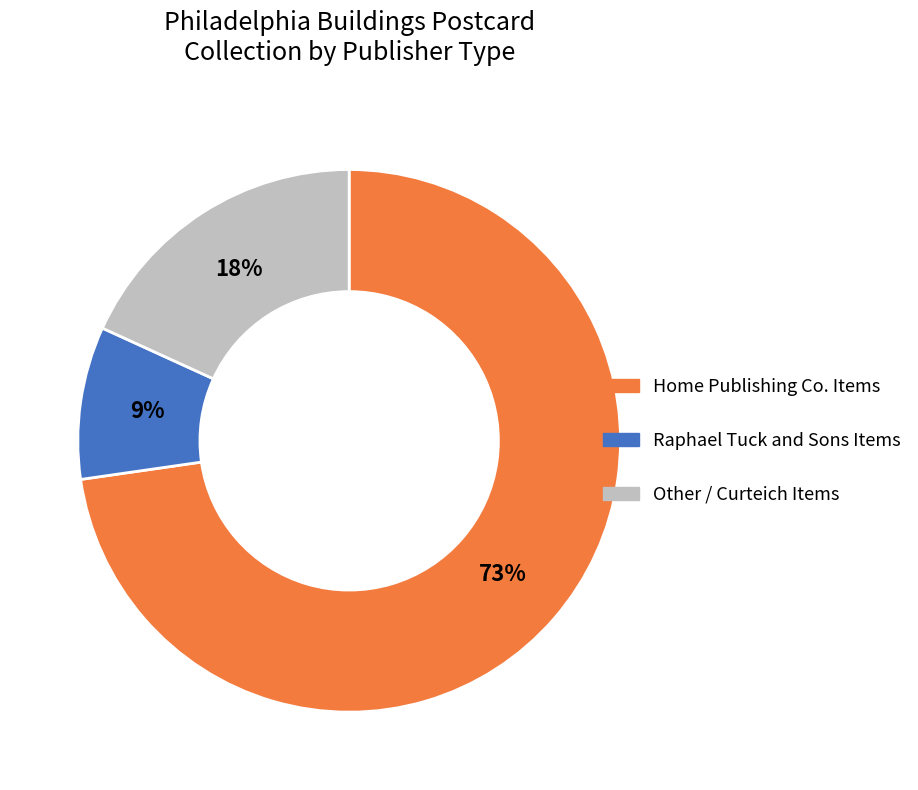

What is the smallest slice in the pie chart?

Raphael Tuck and Sons Items